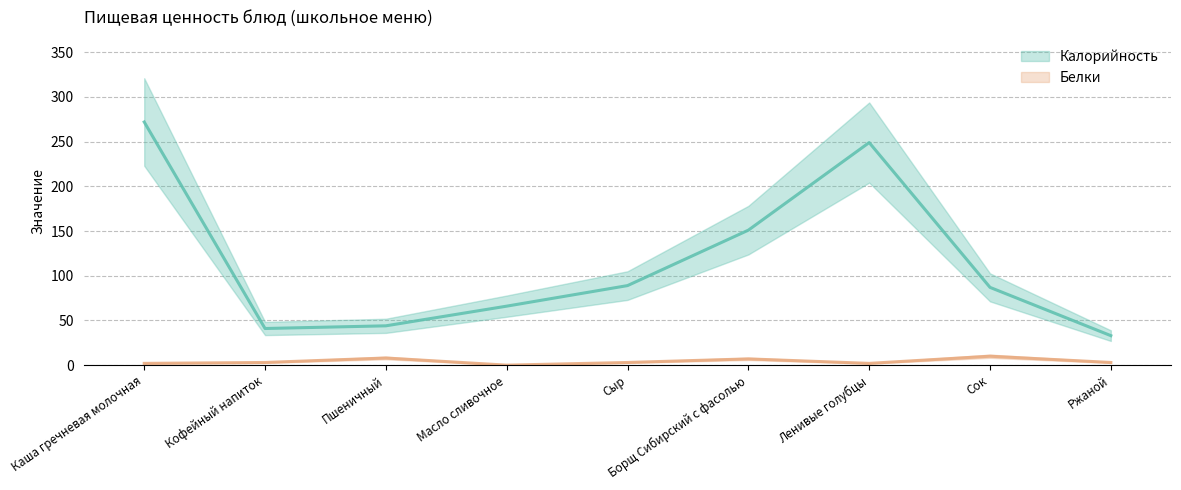

How many interior local peaks does the Калорийность series have?

1